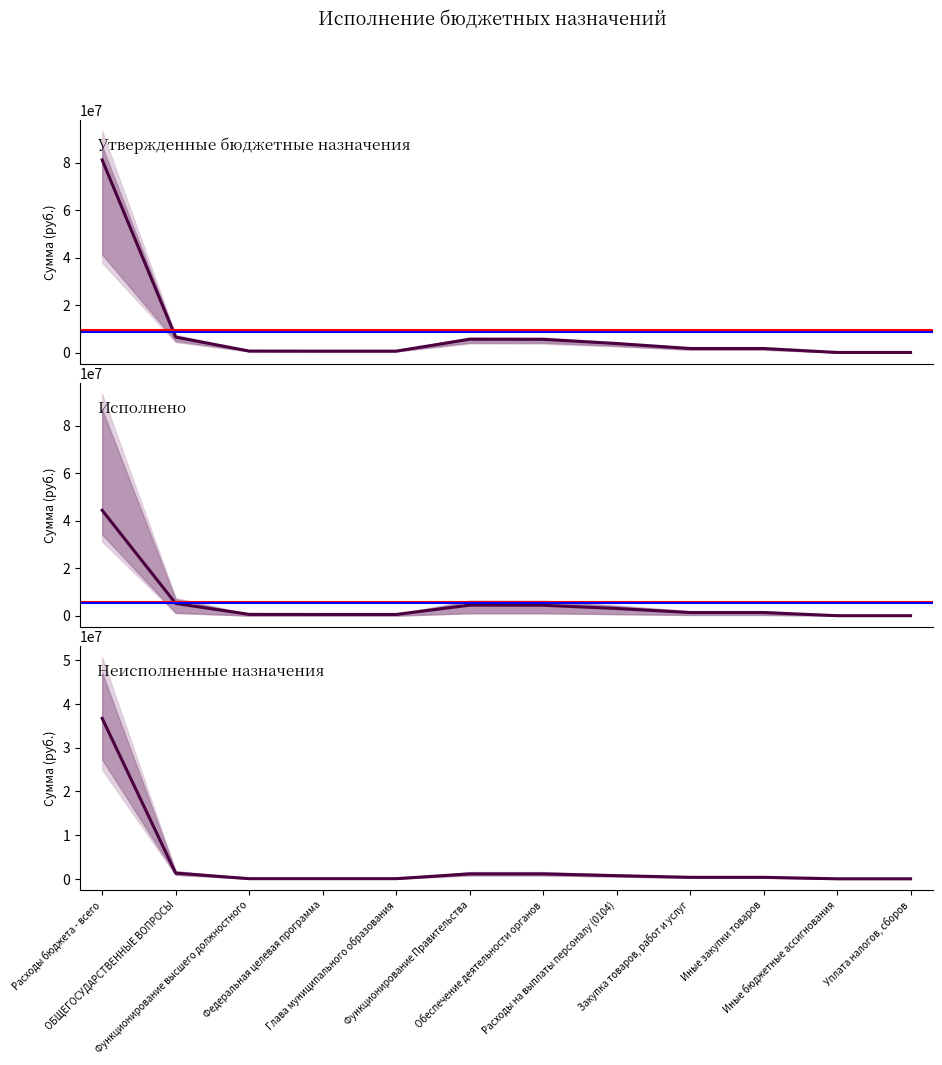

What is the difference between the second highest and second lowest values in the Исполнено series?

5162649.5